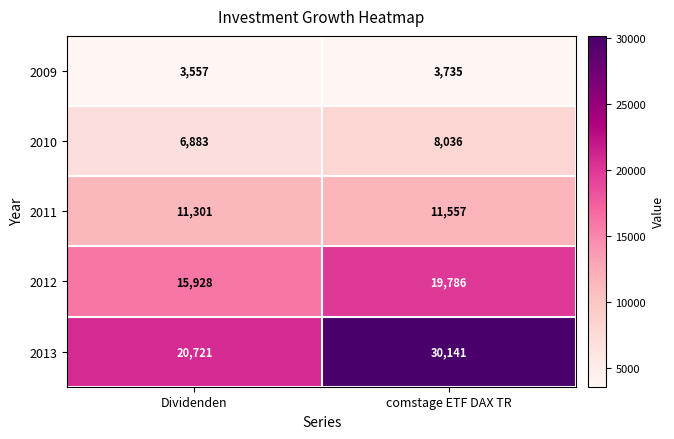

Between Dividenden and comstage ETF DAX TR, which series saw the biggest shift?

2013